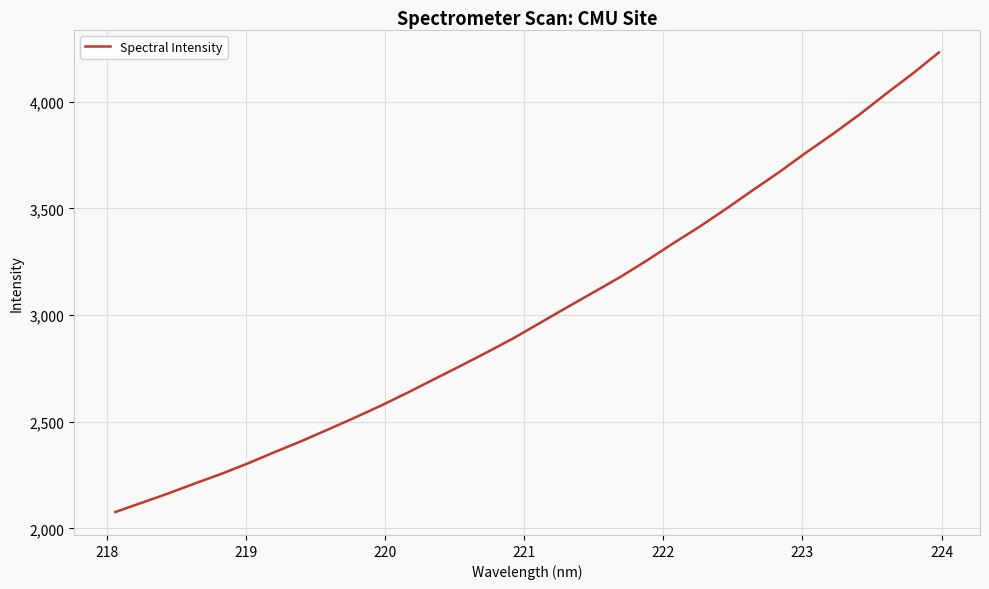

What is the greatest value displayed?

4230.8